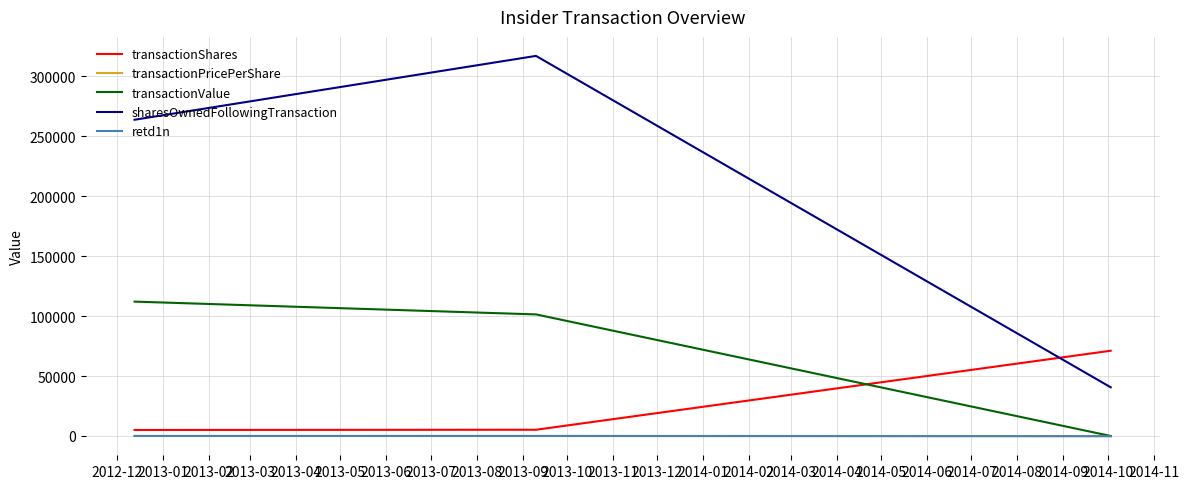

How many positive values does the transactionValue series have?

2